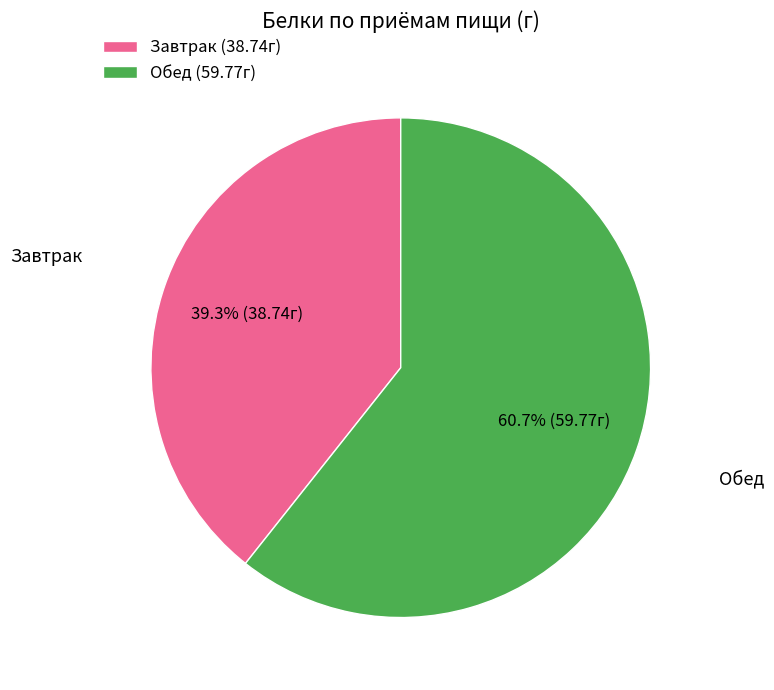

Rank the categories by value from highest to lowest.

Обед (59.77г), Завтрак (38.74г)